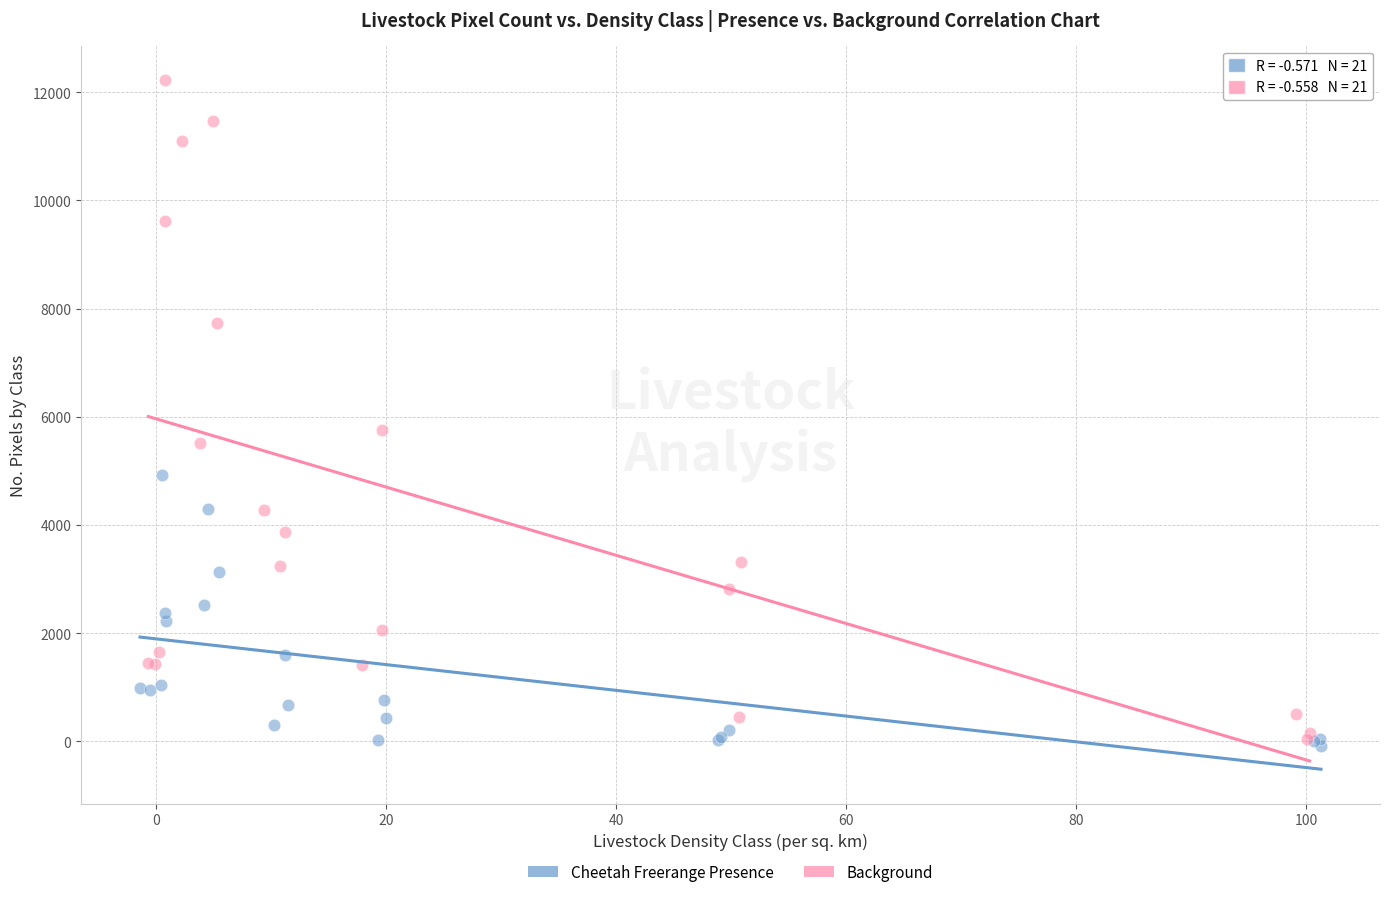

What are all the series names shown in the legend?

Cheetah Freerange Presence, Background